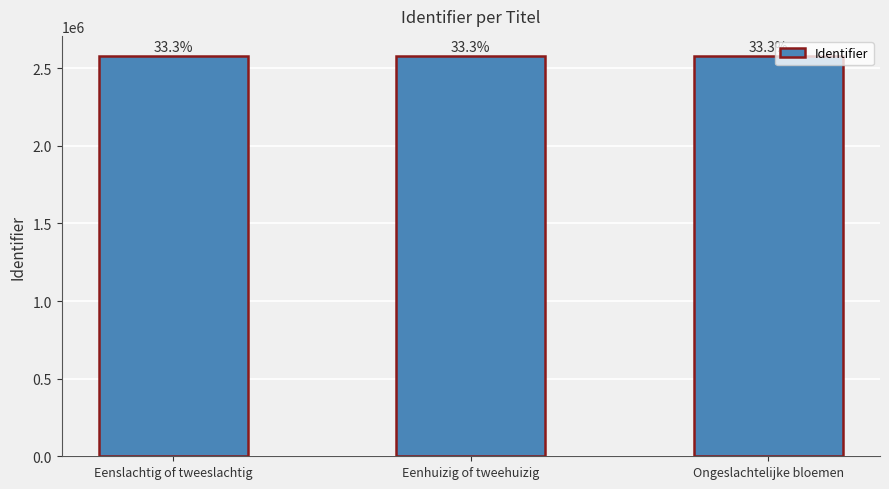

Are the bars horizontal?

No